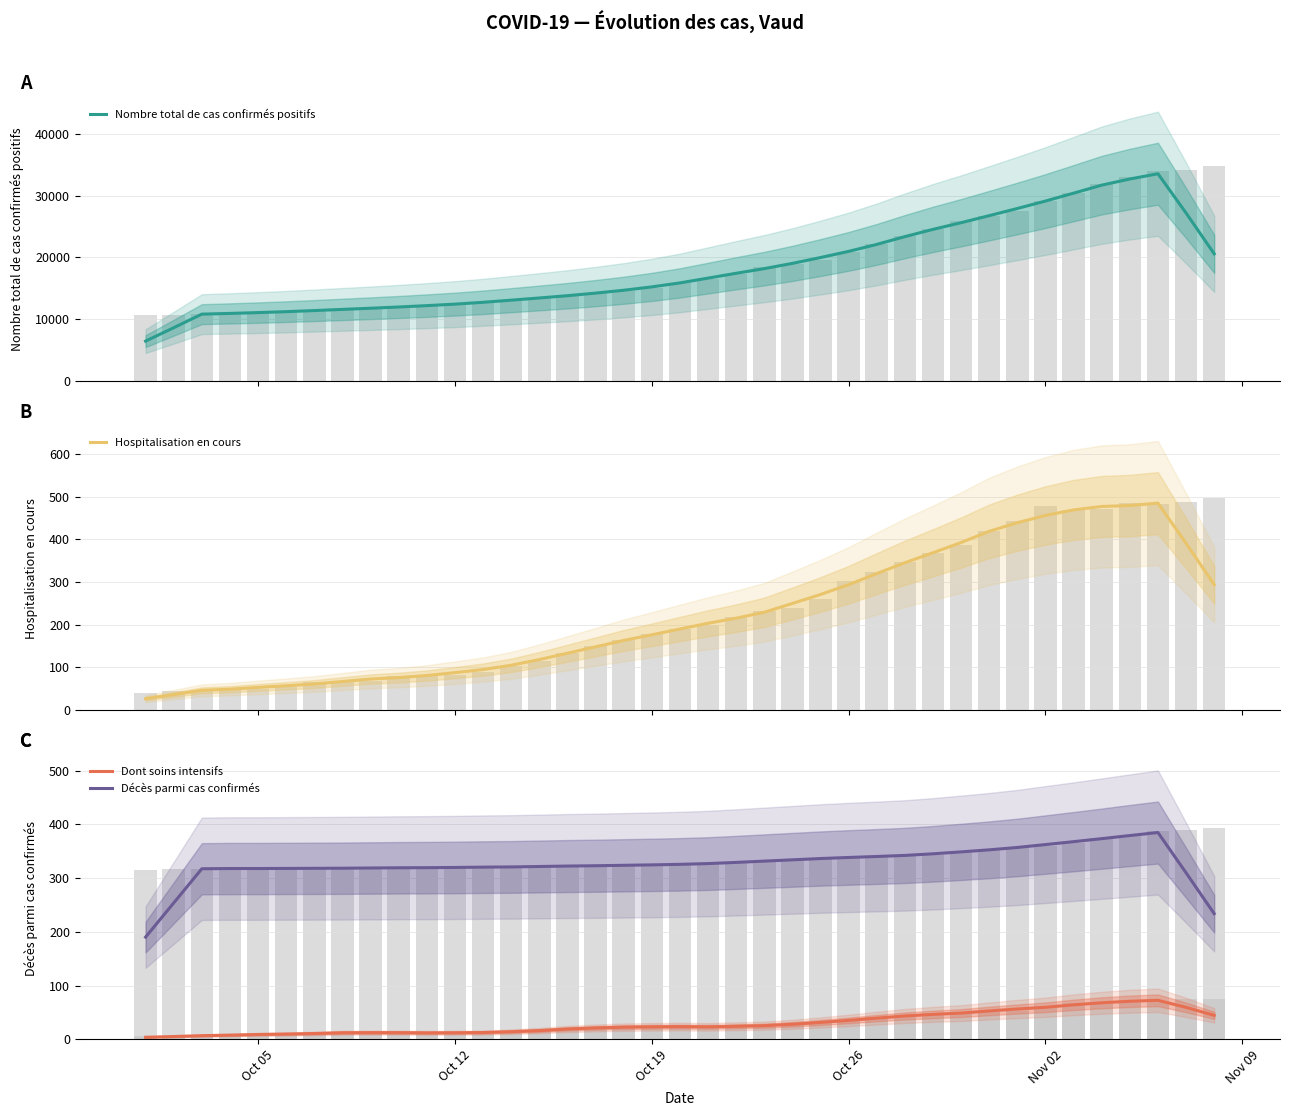

What is the maximum value shown in the chart?

33537.6